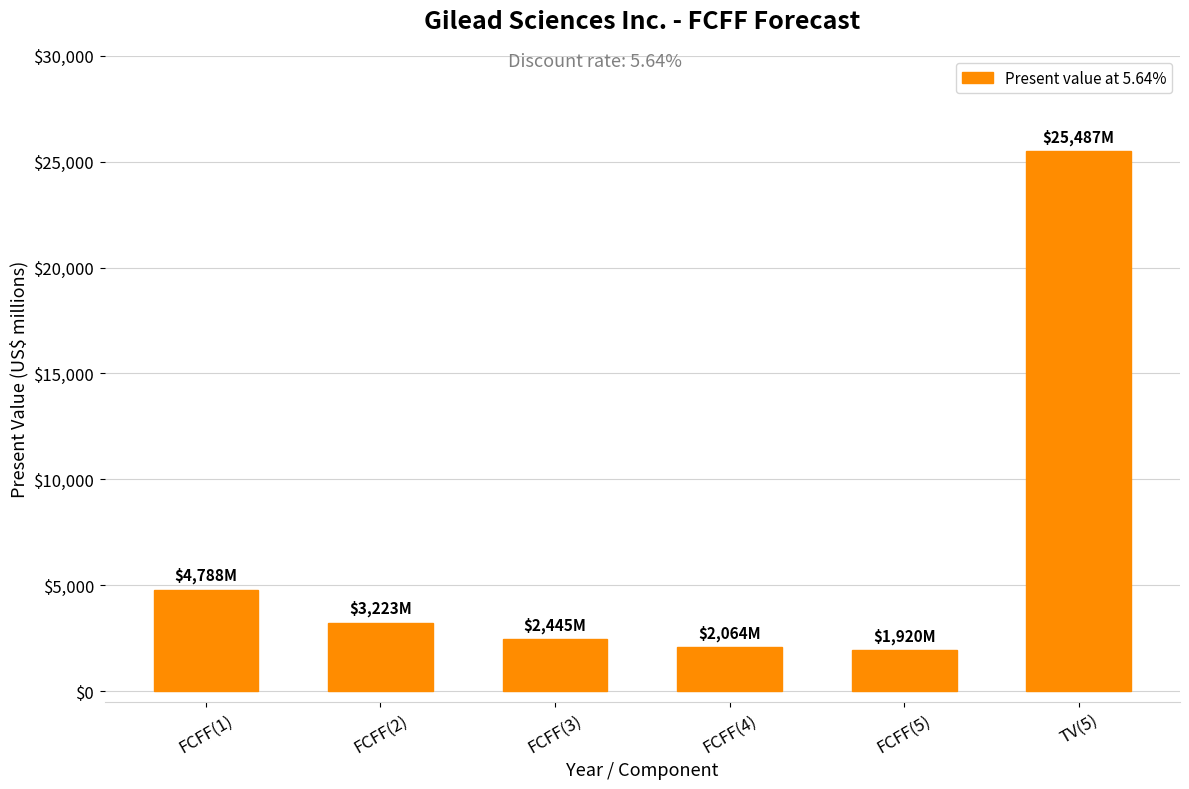

Between FCFF(4) and FCFF(2), which is larger?

FCFF(2)